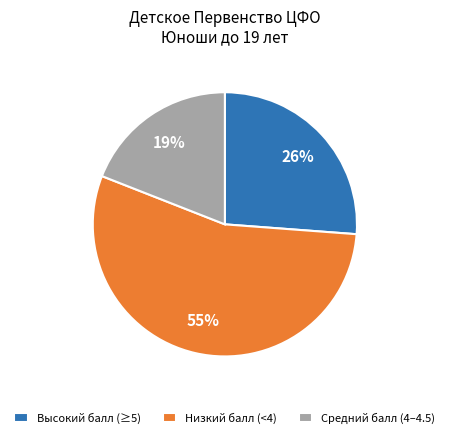

How many slices are in this pie chart?

3